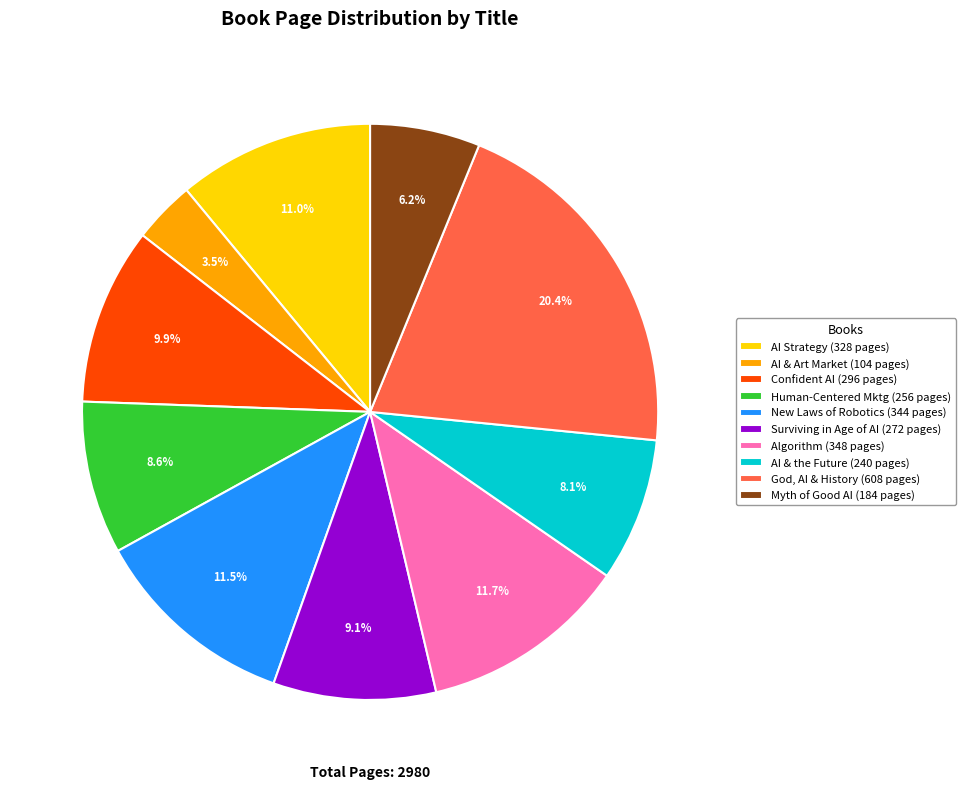

Combined, what portion of the pie is Confident AI (296 pages) and AI & the Future (240 pages)?

18.0%